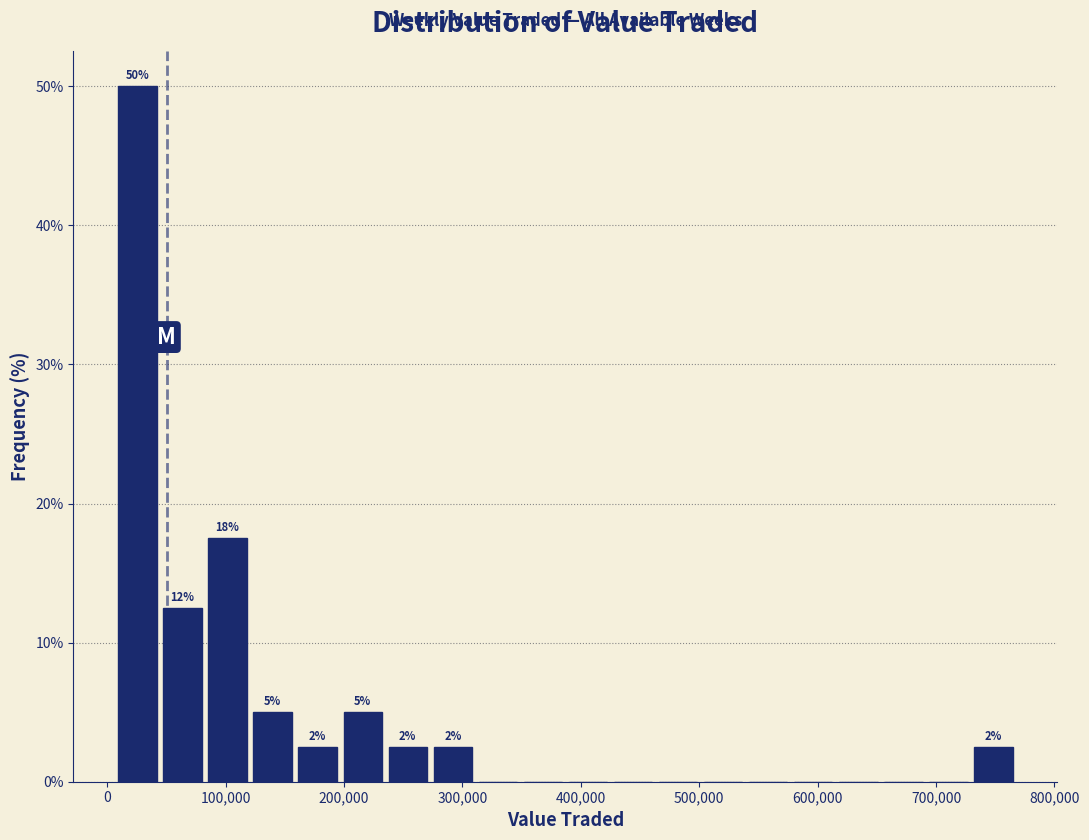

Read against the x-axis, roughly where is the centre of the tallest bar?

30000